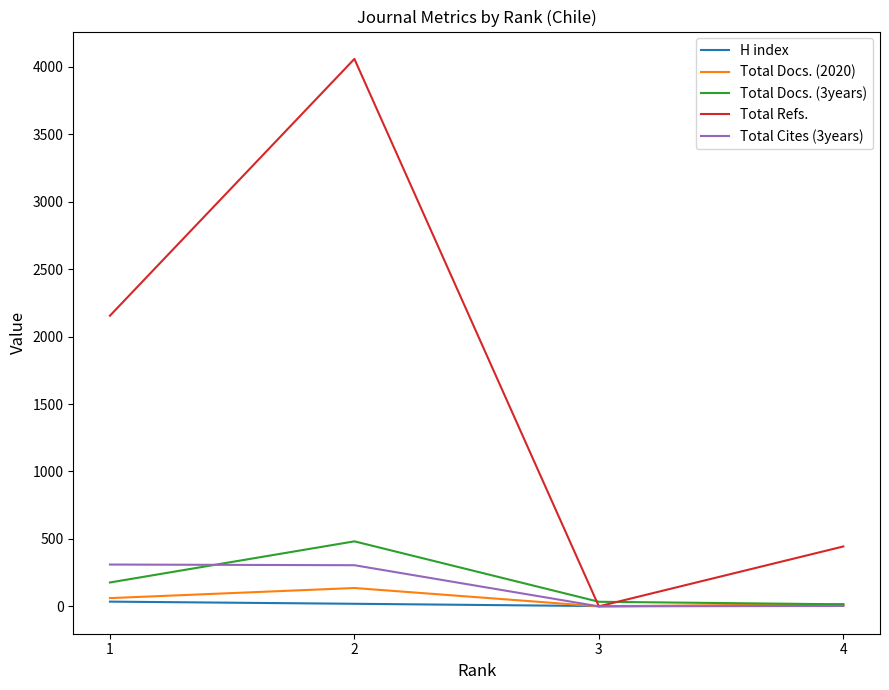

The value of Total Docs. (2020) at 2 is 136. True or false?

True